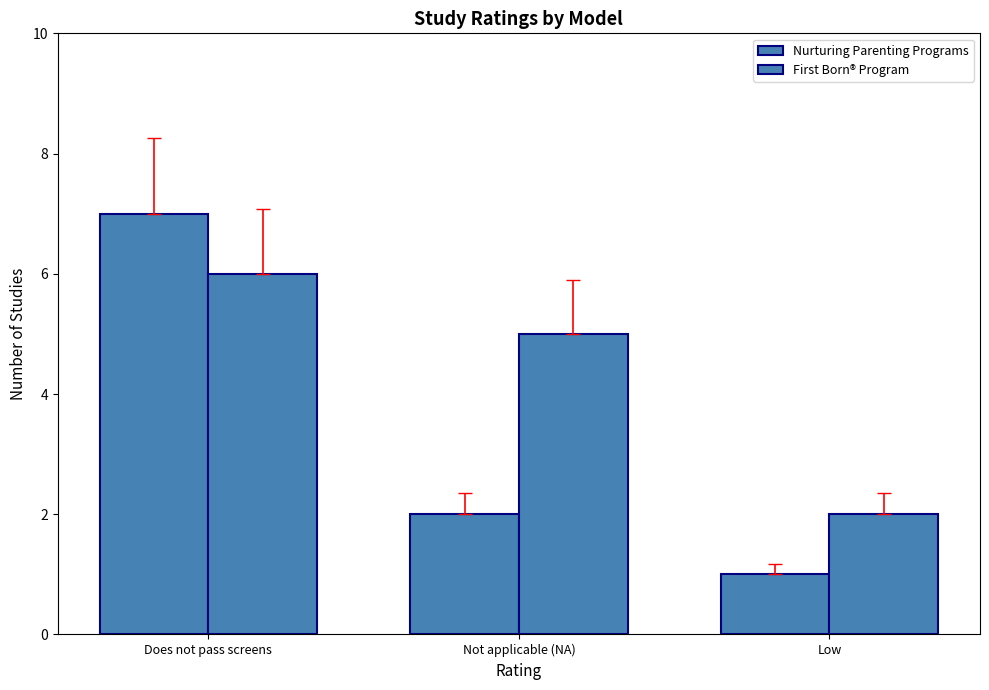

Which series has the largest total across all categories?

First Born® Program